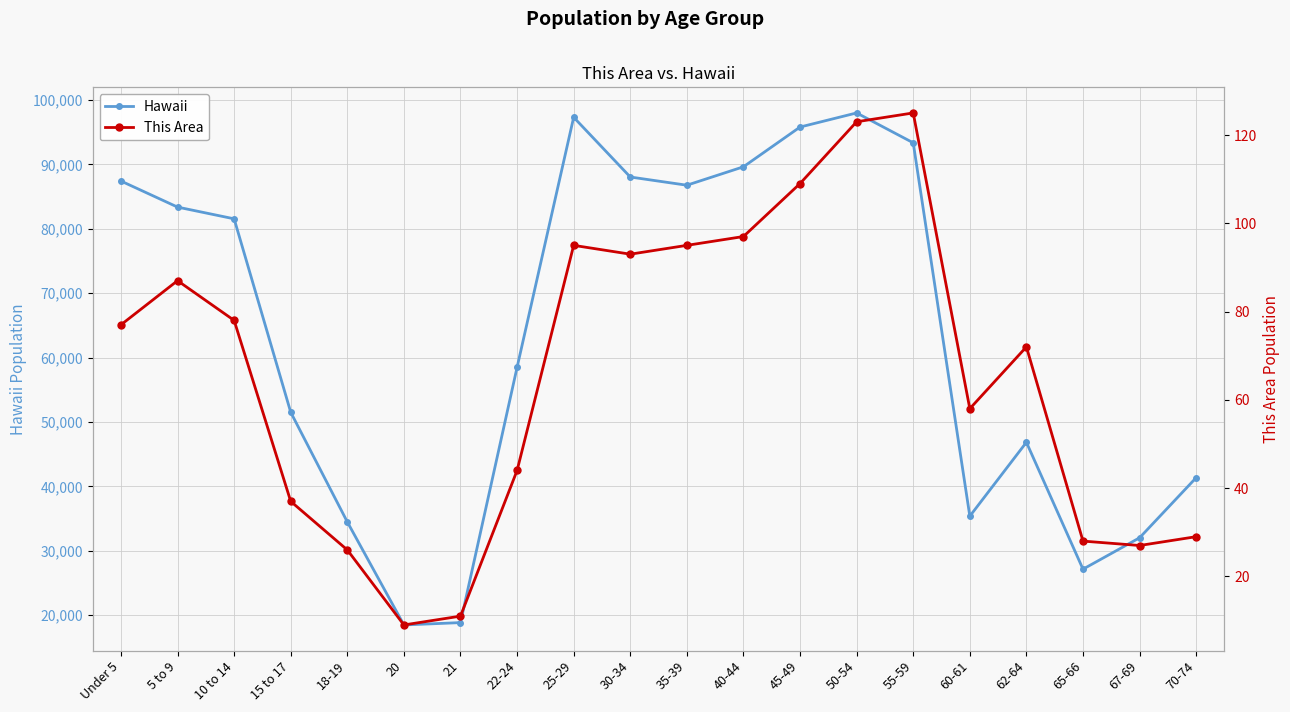

True or false: Hawaii and This Area cross at least once.

False